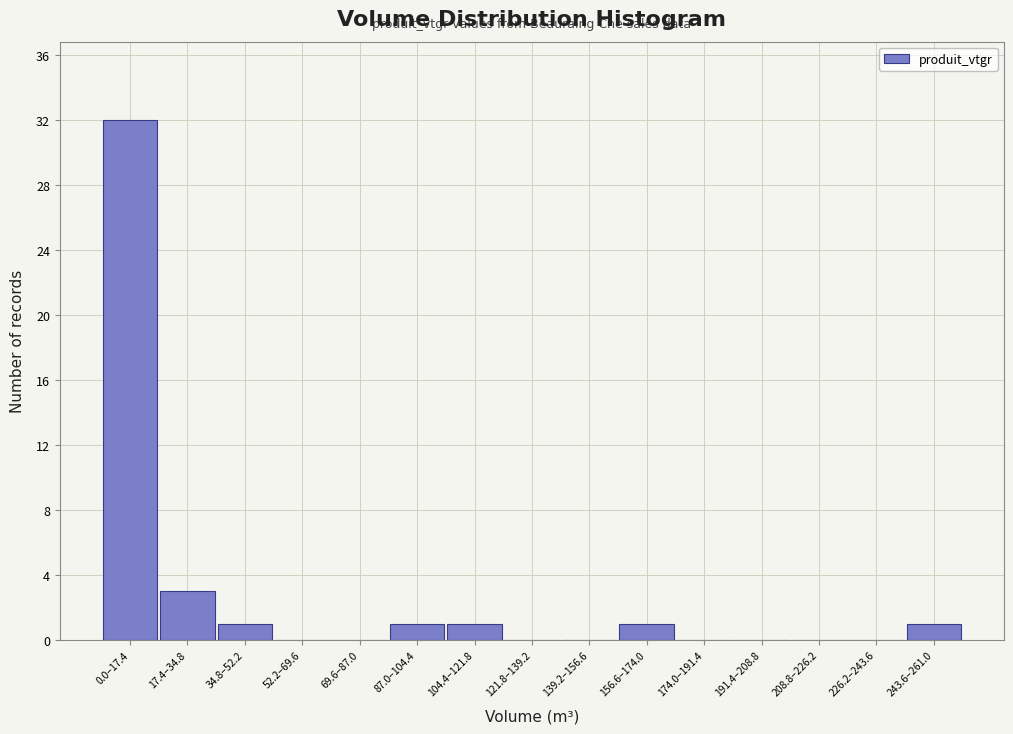

Reading left to right, list all the values displayed in this chart.

0.0–17.4=32	17.4–34.8=3	34.8–52.2=1	52.2–69.6=0	69.6–87.0=0	87.0–104.4=1	104.4–121.8=1	121.8–139.2=0	139.2–156.6=0	156.6–174.0=1	174.0–191.4=0	191.4–208.8=0	208.8–226.2=0	226.2–243.6=0	243.6–261.0=1